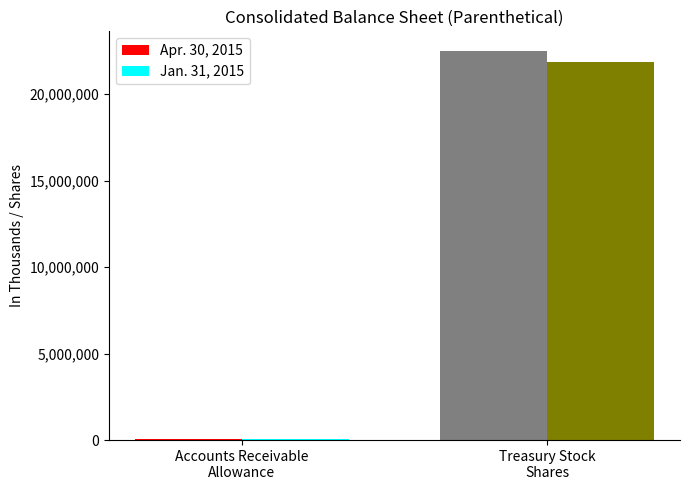

Which series has the largest total across all categories?

Apr. 30, 2015